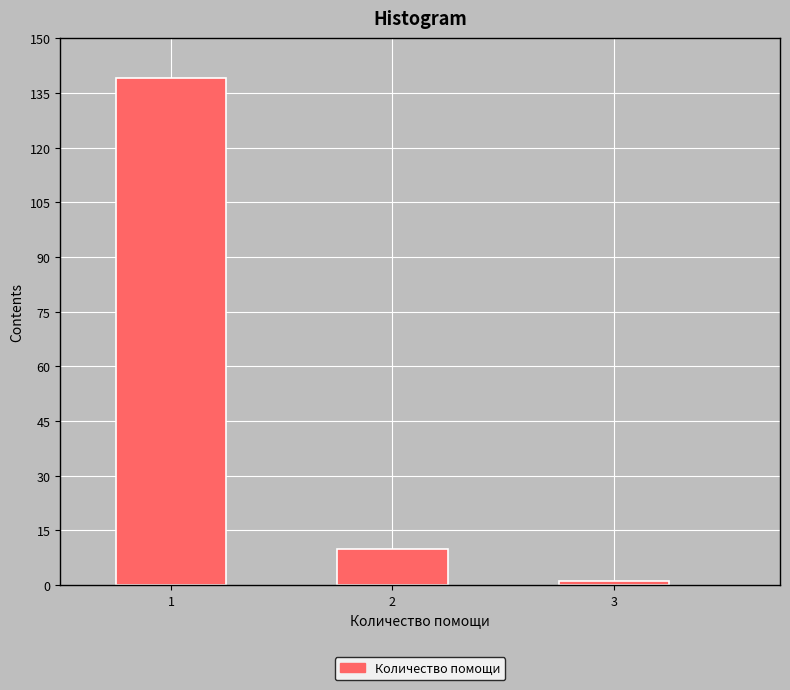

Reading right to left, transcribe all the data shown in this chart.

3=1	2=10	1=139